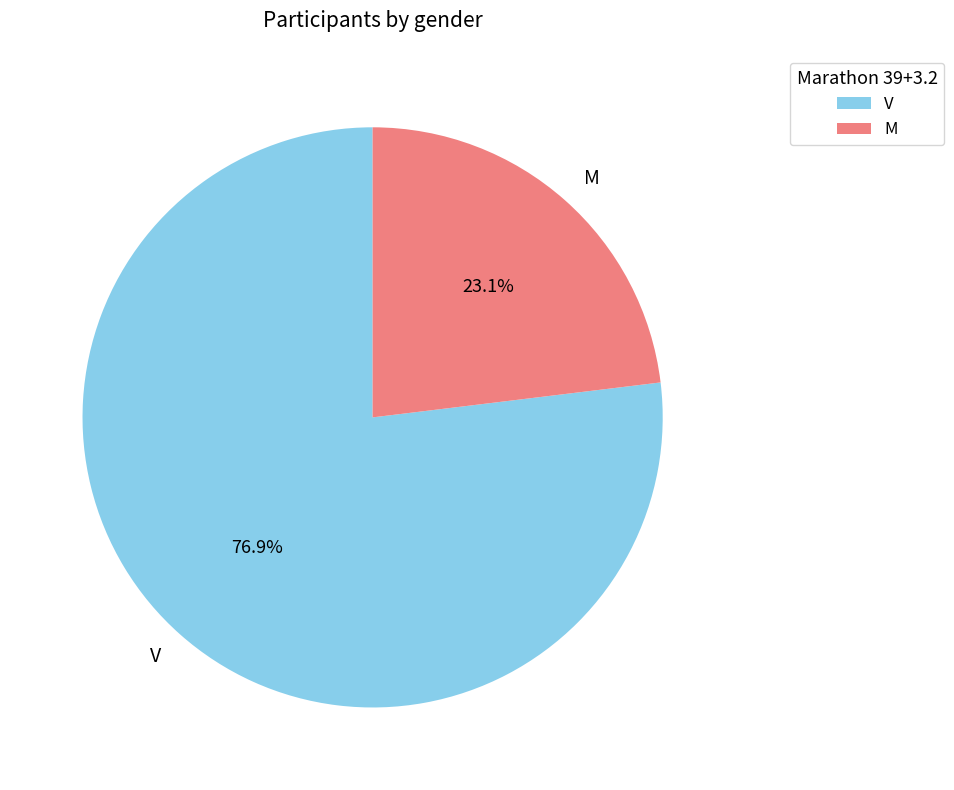

Which slice is the smallest?

M